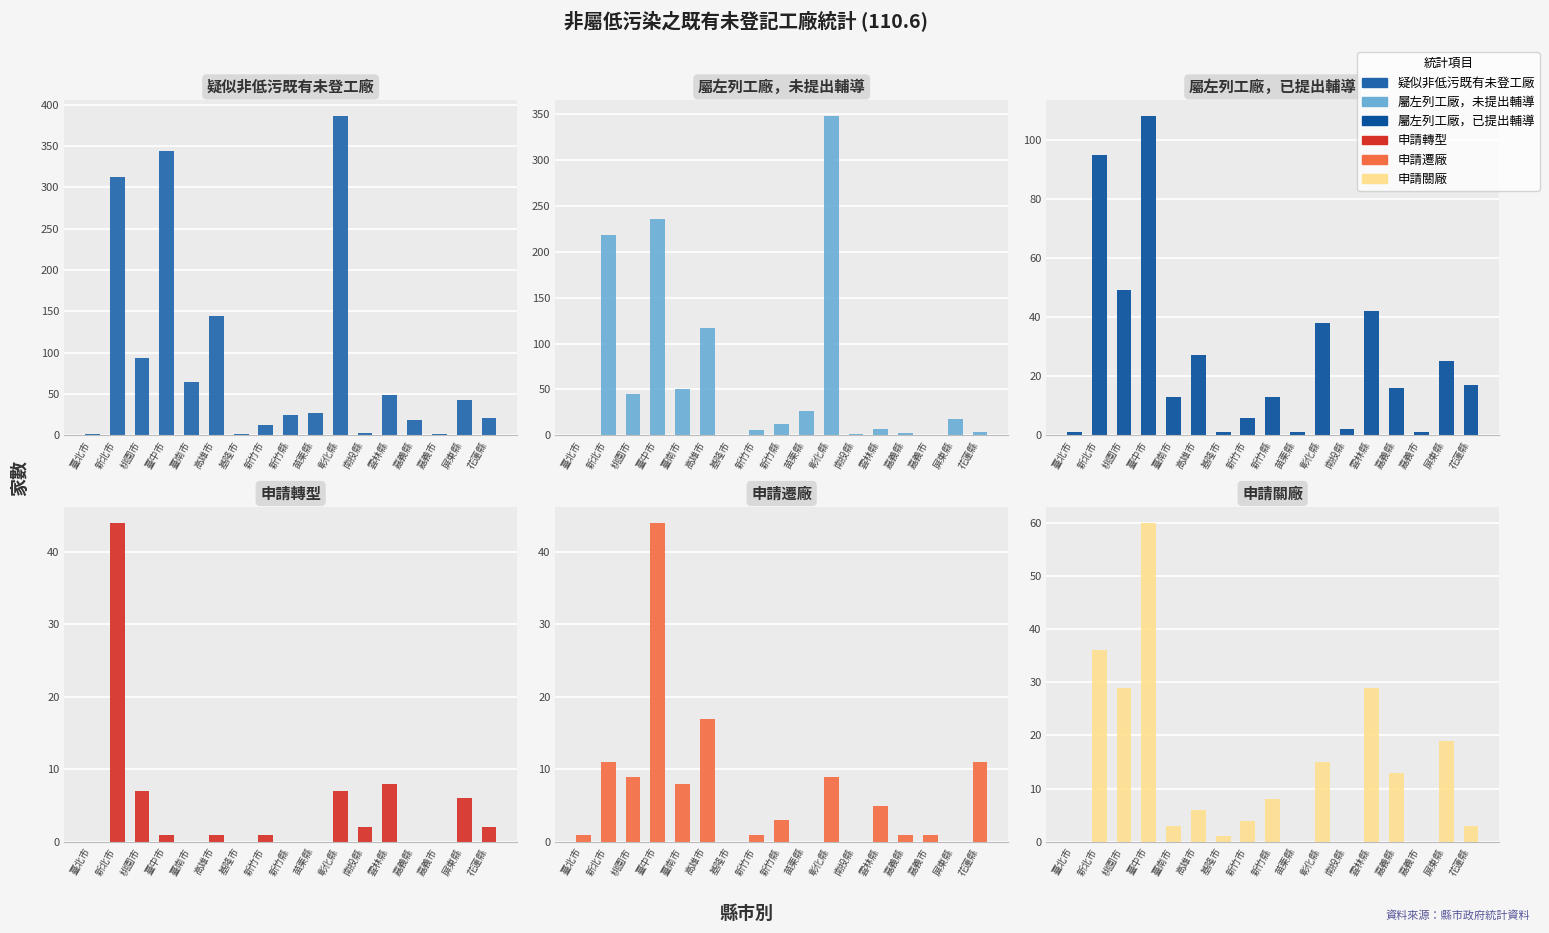

Is the value of 申請轉型 at 屏東縣 greater than the value of 屬左列工廠，已提出輔導 at 嘉義市?

Yes